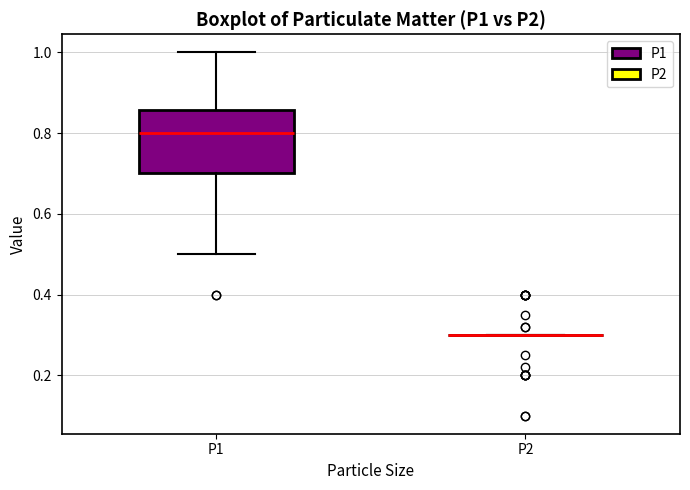

Reading left to right, read every box against the y-axis: the position of its median line, the range the box covers, and the ends of its whiskers. The values are not printed on the chart, so give them approximately, as read against the axis.

P1: median 0.80, box 0.70 to 0.86, whiskers 0.50 to 1.00
P2: box collapsed to a line at 0.30, whiskers 0.30 to 0.30